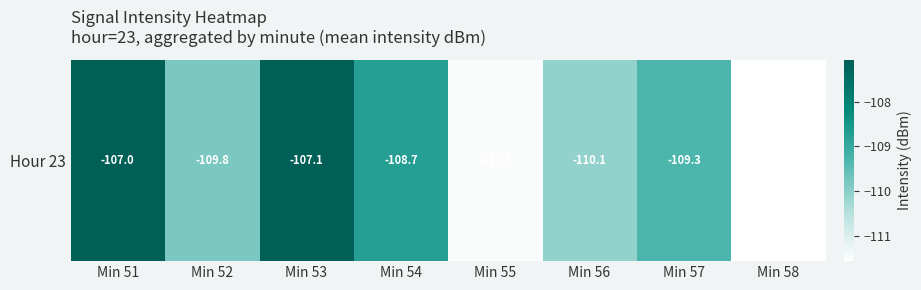

The chart shows a value of -58.1 at Min 58. True or false?

False